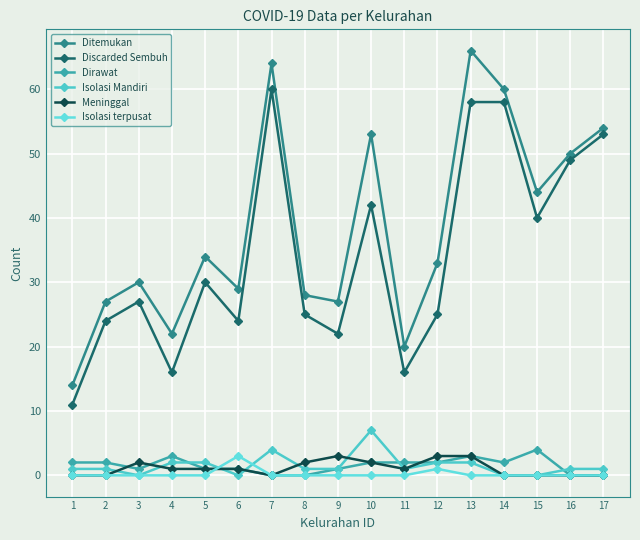

Where is Discarded Sembuh nearest to the value 35?

5